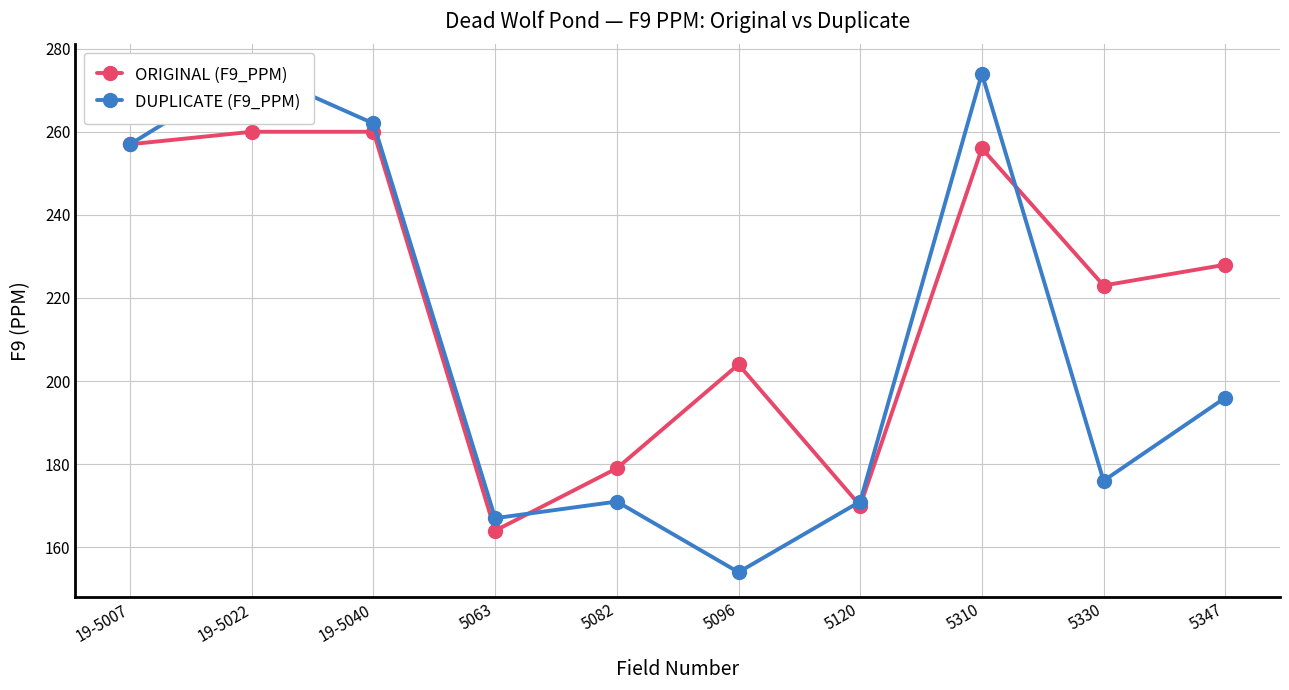

At which category does DUPLICATE (F9_PPM) reach its first local peak?

19-5022